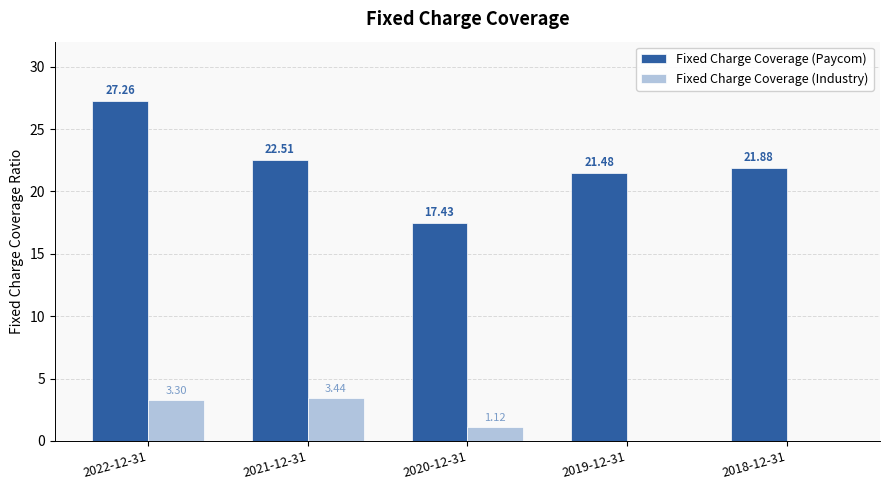

Is the value of Fixed Charge Coverage (Paycom) at 2021-12-31 greater than the value of Fixed Charge Coverage (Industry) at 2022-12-31?

Yes